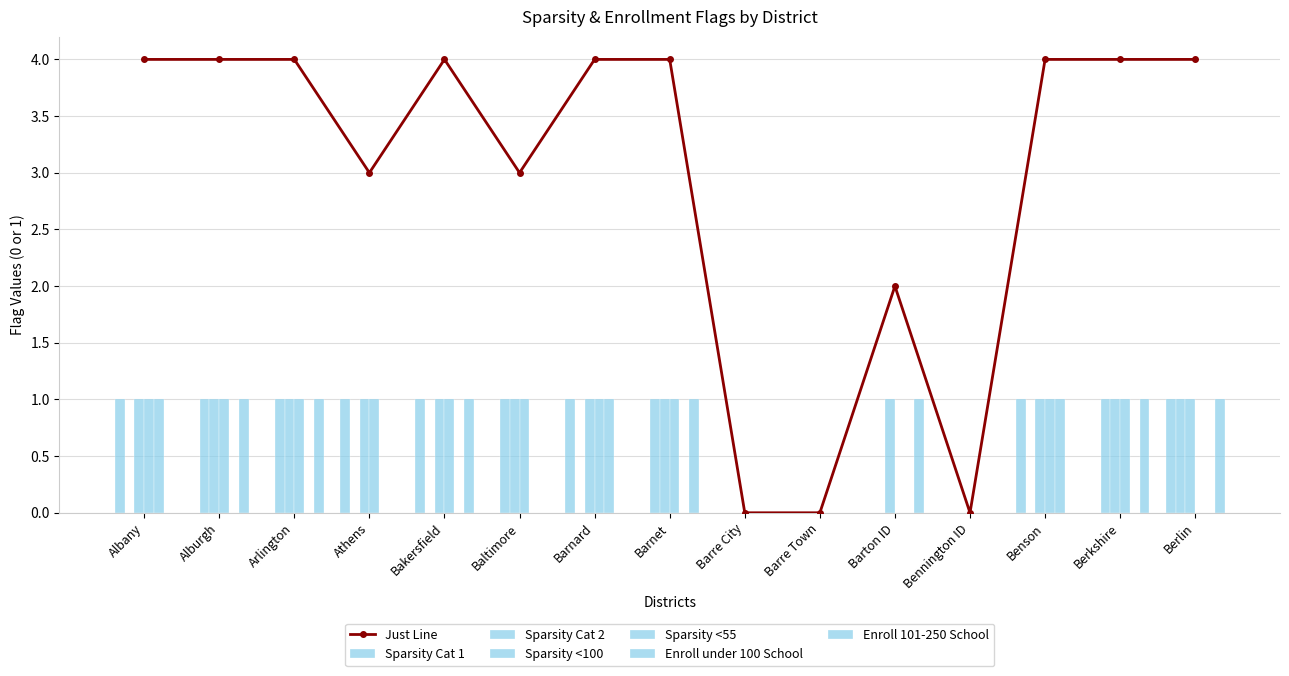

What is the highest value of the Sparsity Cat 2 series?

1